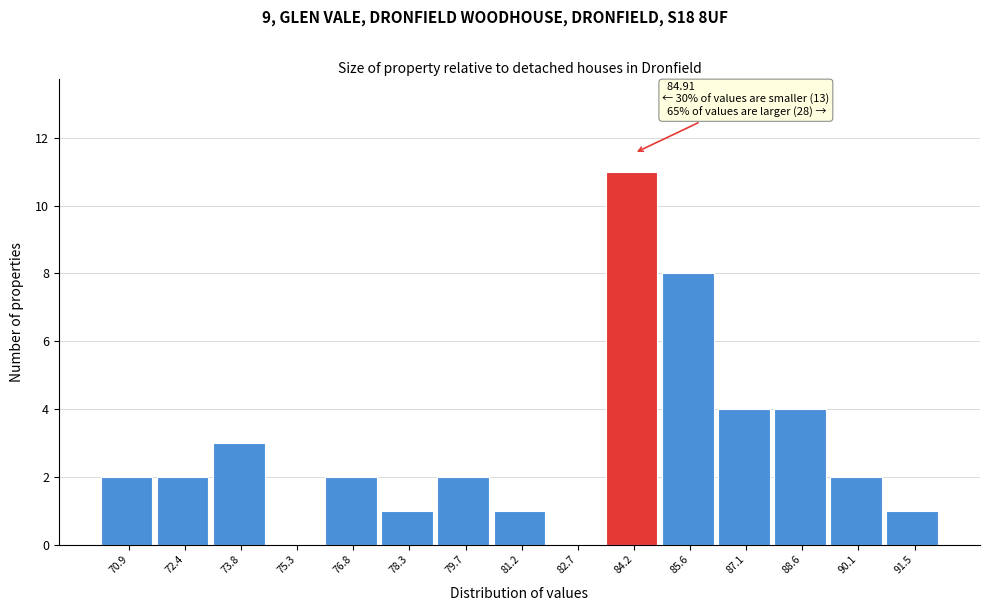

Reading left to right, what are all the values shown in this chart?

70.9=2	72.4=2	73.8=3	75.3=0	76.8=2	78.3=1	79.7=2	81.2=1	82.7=0	84.2=11	85.6=8	87.1=4	88.6=4	90.1=2	91.5=1